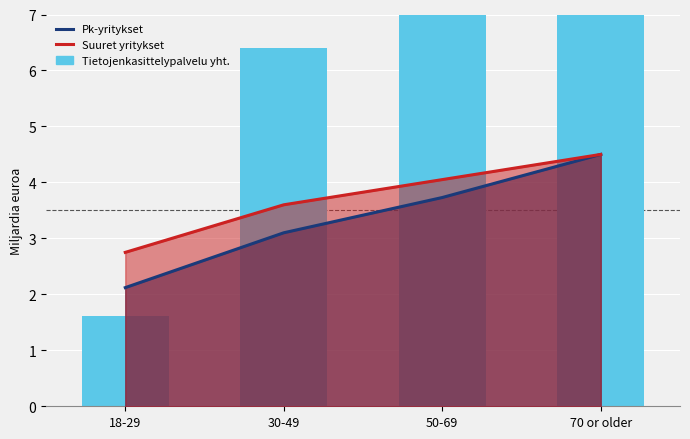

What position from the left is 30-49?

2